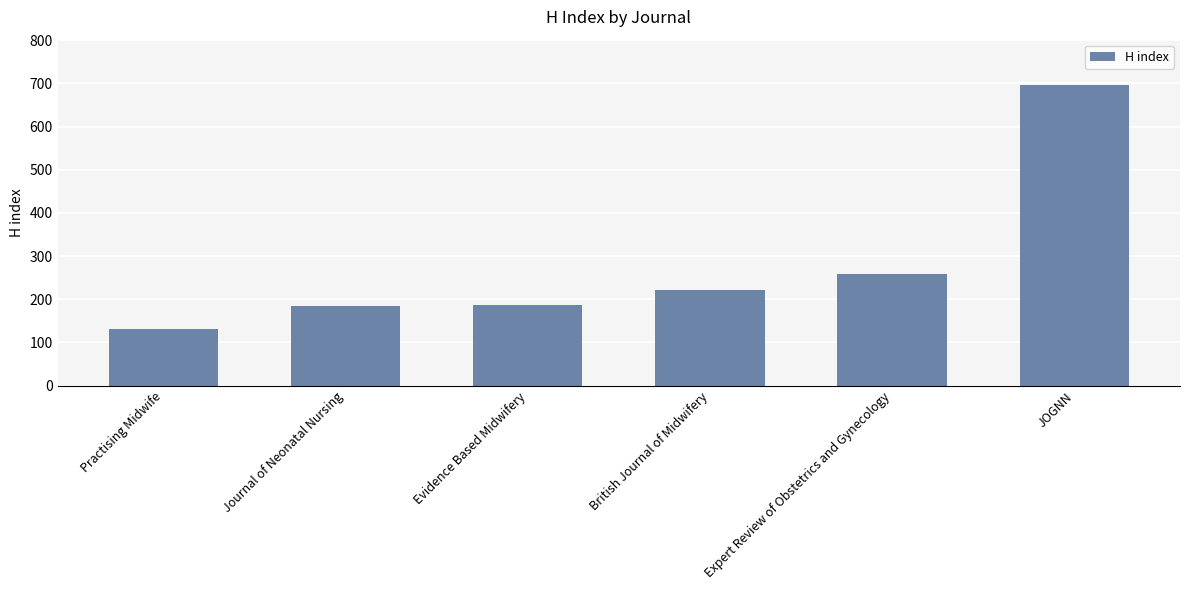

How many data points are less than 221?

3